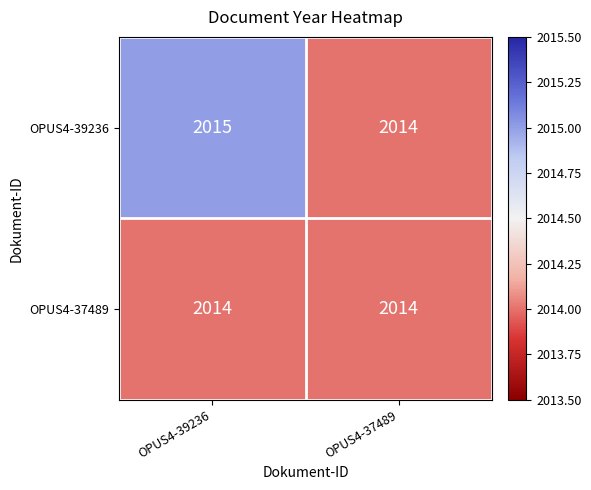

Where is OPUS4-39236 nearest to the value 2014?

OPUS4-37489